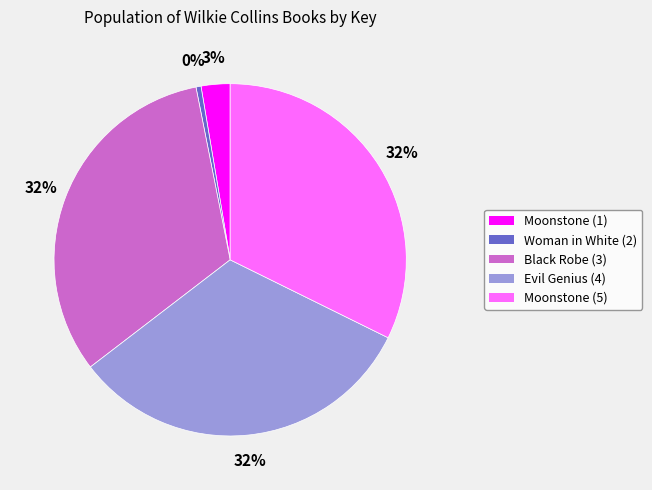

True or false: Moonstone (1) accounts for 3% of the total.

True